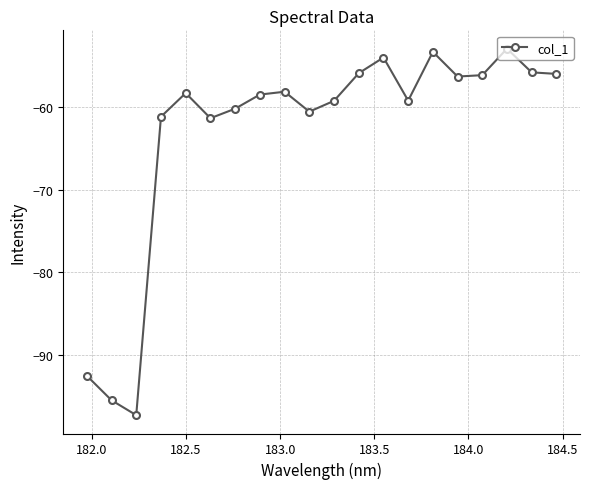

What is the value of the 13th point from the left?

-54.0